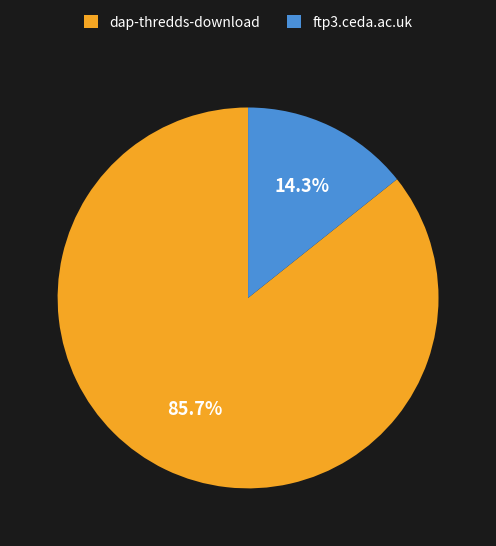

To the nearest percent, what is the average slice percentage?

50%